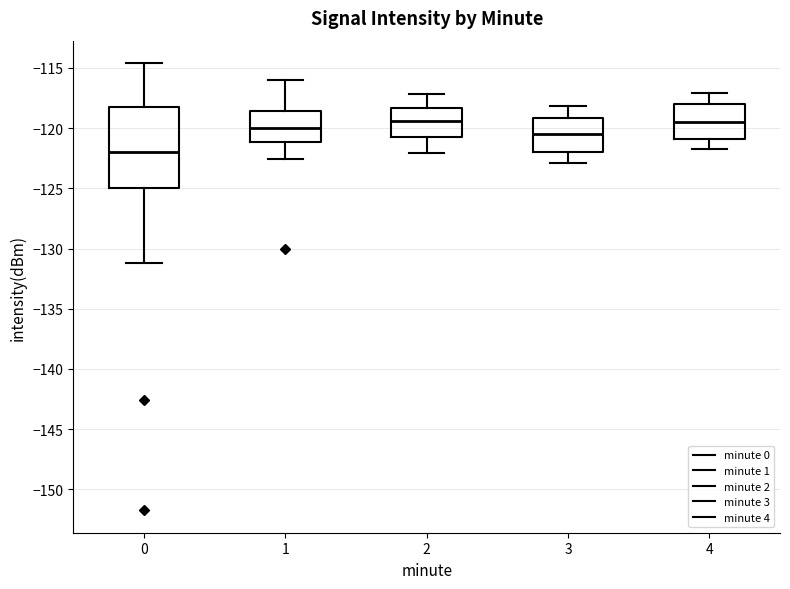

Reading left to right, transcribe this box plot: for each box, give where its median line is, the range the box spans, and where its two whiskers end, as read against the y-axis. The values are not printed on the chart, so give them approximately, as read against the axis.

0: median -122.0, box -125.0 to -118.0, whiskers -131.0 to -114.5
1: median -120.0, box -121.0 to -118.5, whiskers -122.5 to -116.0
2: median -119.5, box -121.0 to -118.5, whiskers -122.0 to -117.0
3: median -120.5, box -122.0 to -119.0, whiskers -123.0 to -118.0
4: median -119.5, box -121.0 to -118.0, whiskers -121.5 to -117.0